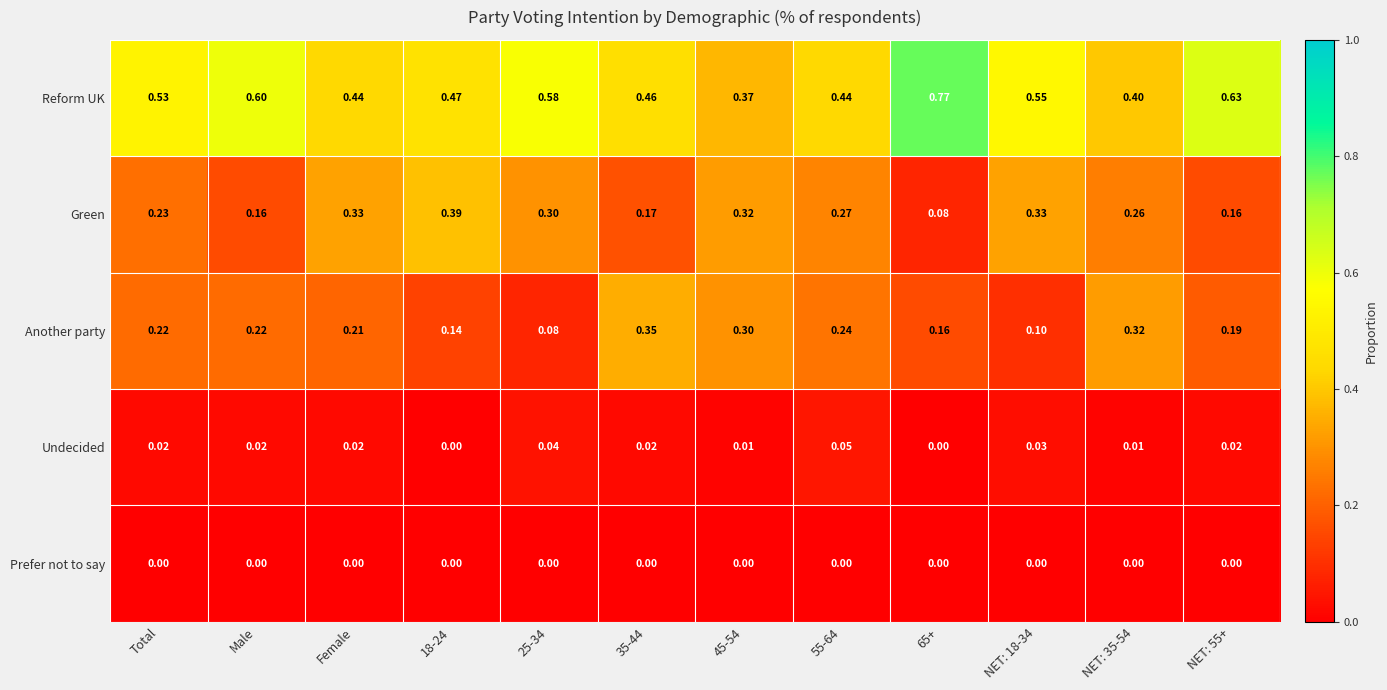

Between 18-24 and NET: 55+, which series saw the biggest shift?

Green